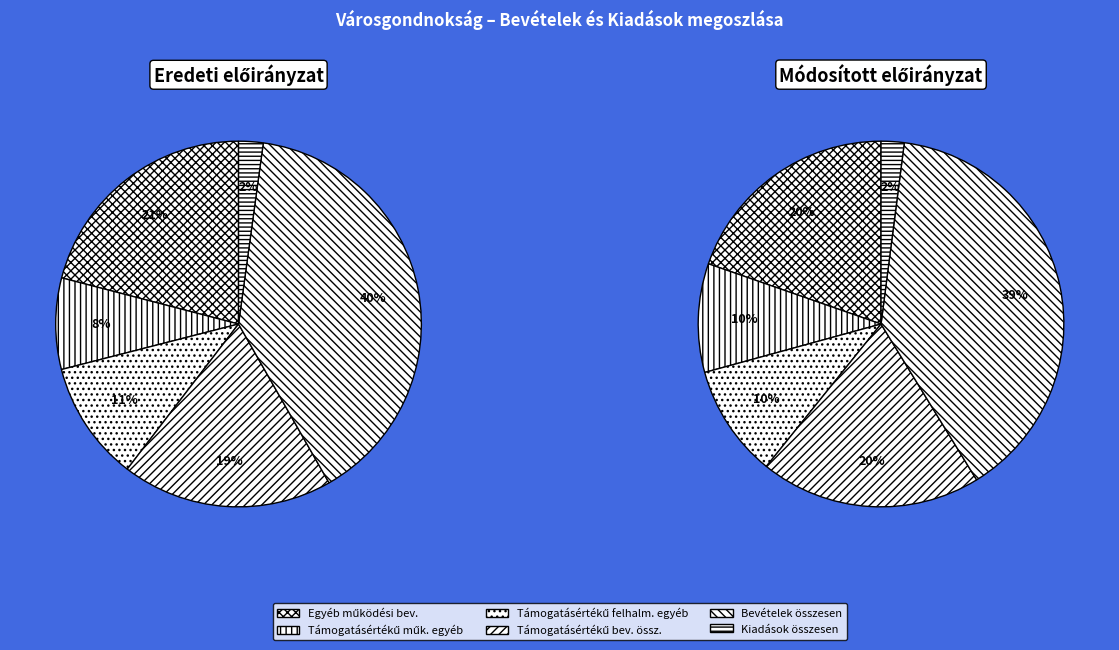

Is it true that Egyéb működési bevételek is 27% of the pie?

False